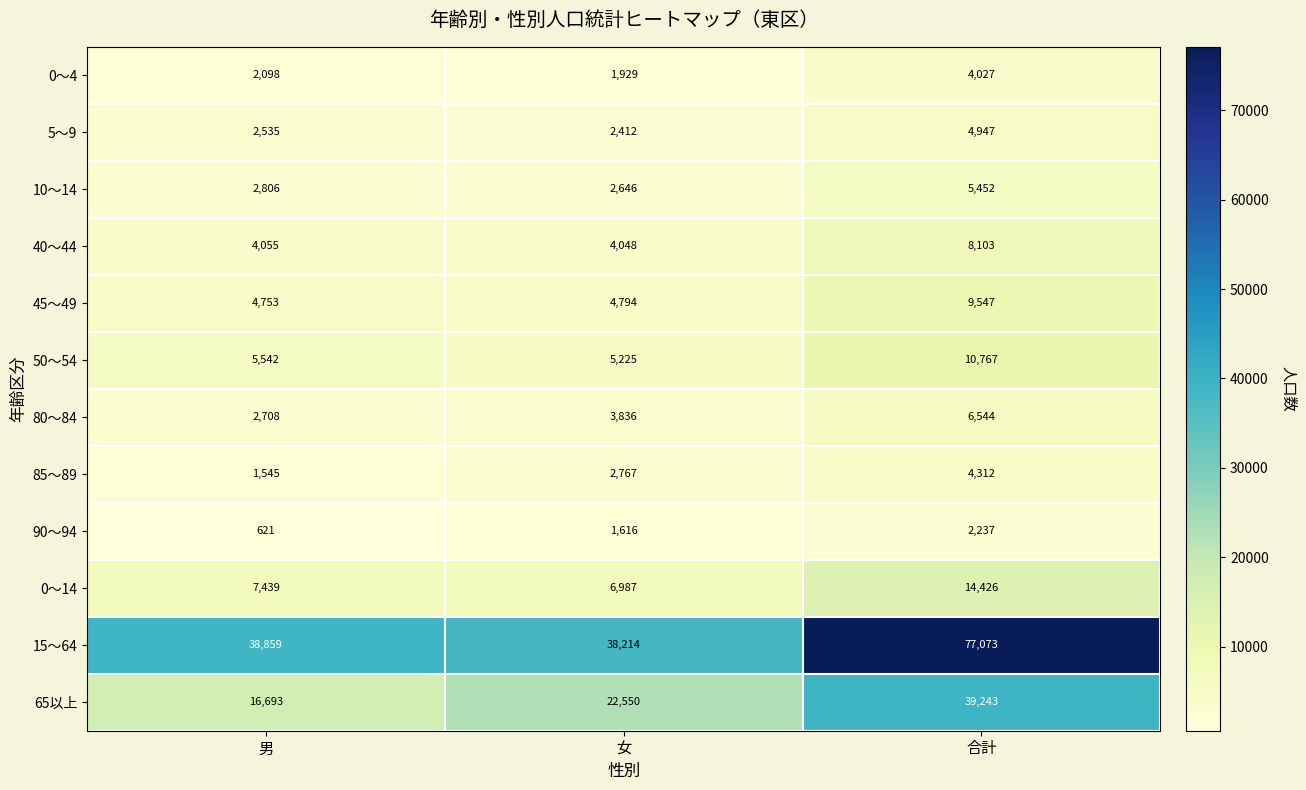

Between 男 and 女, which series saw the biggest shift?

65以上